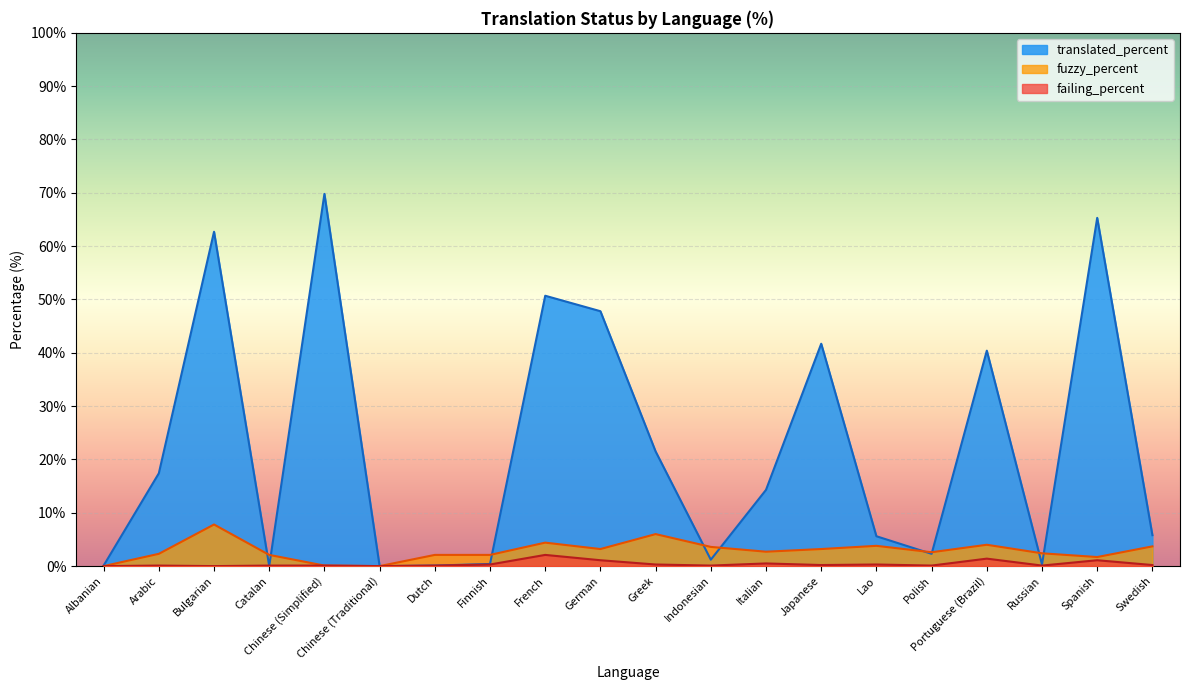

Reading left to right, what are all the values shown in this chart?

translated_percent: Albanian=0.1	Arabic=17.4	Bulgarian=62.7	Catalan=0.0	Chinese (Simplified)=69.8	Chinese (Traditional)=0.0	Dutch=0.1	Finnish=0.4	French=50.7	German=47.8	Greek=21.5	Indonesian=1.2	Italian=14.3	Japanese=41.7	Lao=5.6	Polish=2.3	Portuguese (Brazil)=40.4	Russian=0.3	Spanish=65.3	Swedish=5.8
fuzzy_percent: Albanian=0.0	Arabic=2.3	Bulgarian=7.8	Catalan=2.1	Chinese (Simplified)=0.1	Chinese (Traditional)=0.0	Dutch=2.1	Finnish=2.1	French=4.4	German=3.2	Greek=6.0	Indonesian=3.6	Italian=2.7	Japanese=3.2	Lao=3.8	Polish=2.6	Portuguese (Brazil)=4.0	Russian=2.4	Spanish=1.7	Swedish=3.7
failing_percent: Albanian=0.0	Arabic=0.1	Bulgarian=0.0	Catalan=0.1	Chinese (Simplified)=0.1	Chinese (Traditional)=0.0	Dutch=0.1	Finnish=0.3	French=2.1	German=1.1	Greek=0.3	Indonesian=0.1	Italian=0.5	Japanese=0.2	Lao=0.3	Polish=0.1	Portuguese (Brazil)=1.4	Russian=0.1	Spanish=1.1	Swedish=0.2